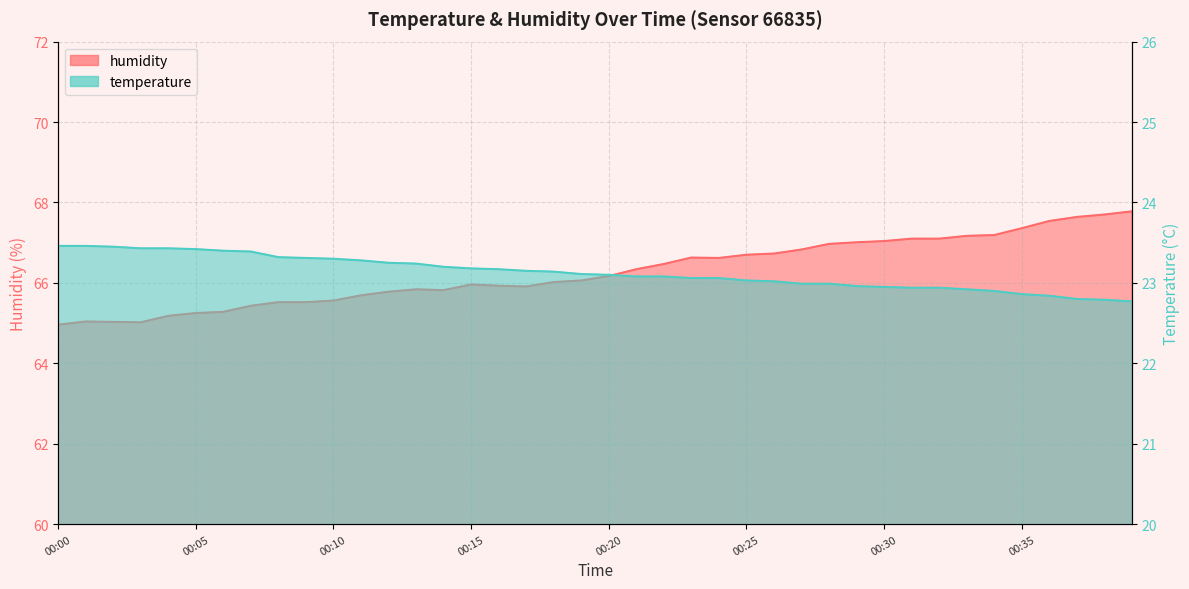

What is the difference between the maximum and minimum values in the humidity series?

2.8